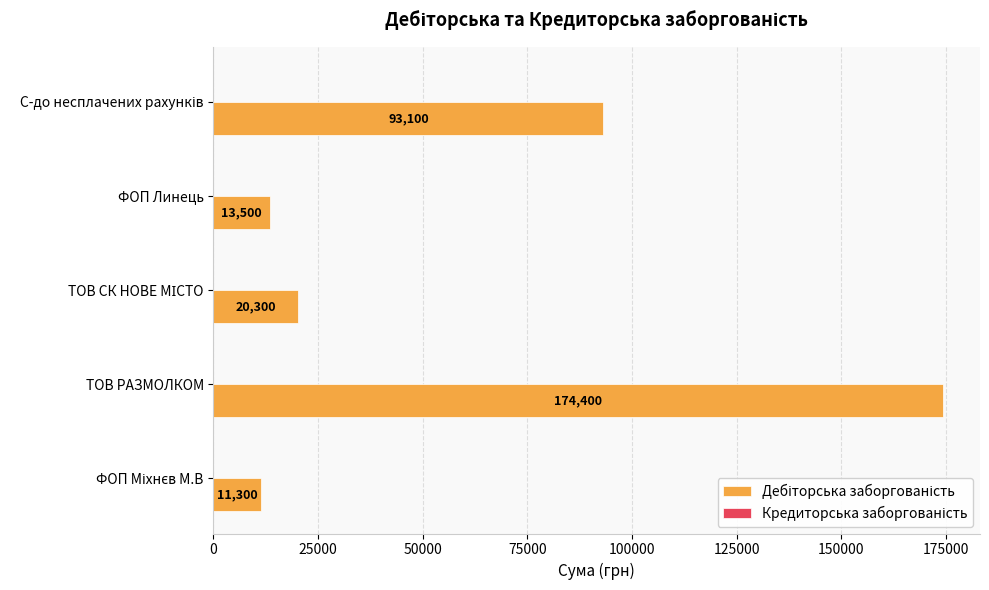

How many bars are there in total?

5